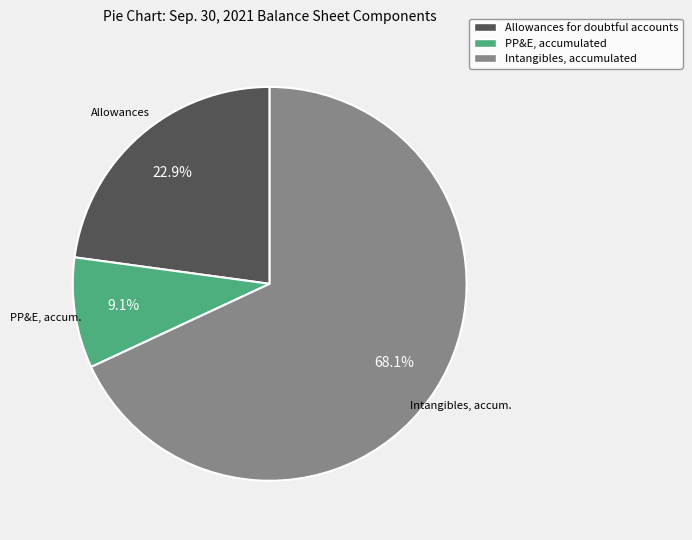

Does any single category account for the majority?

Yes